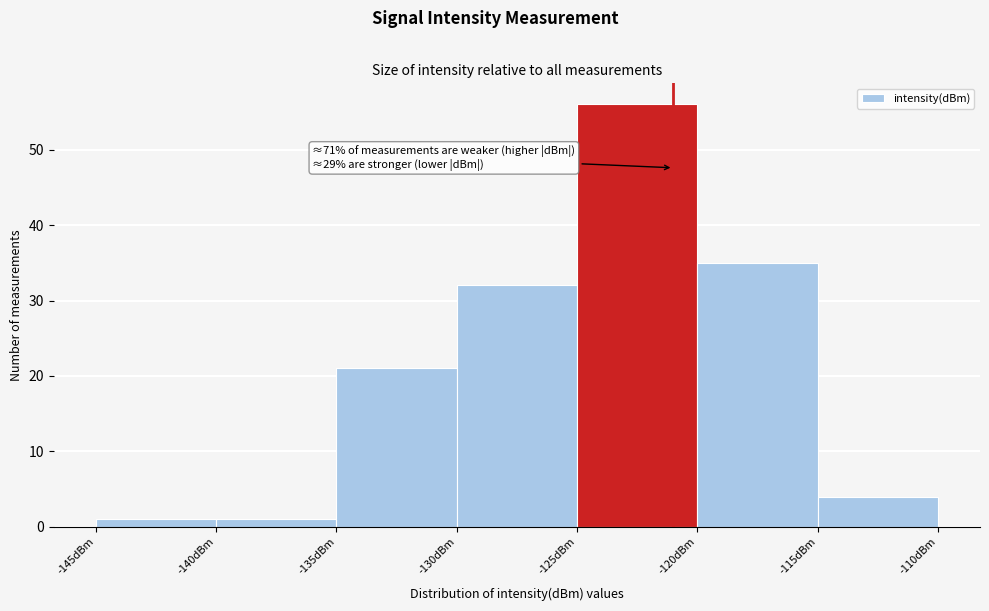

Over which range of the x-axis is the bar tallest?

-125 to -120